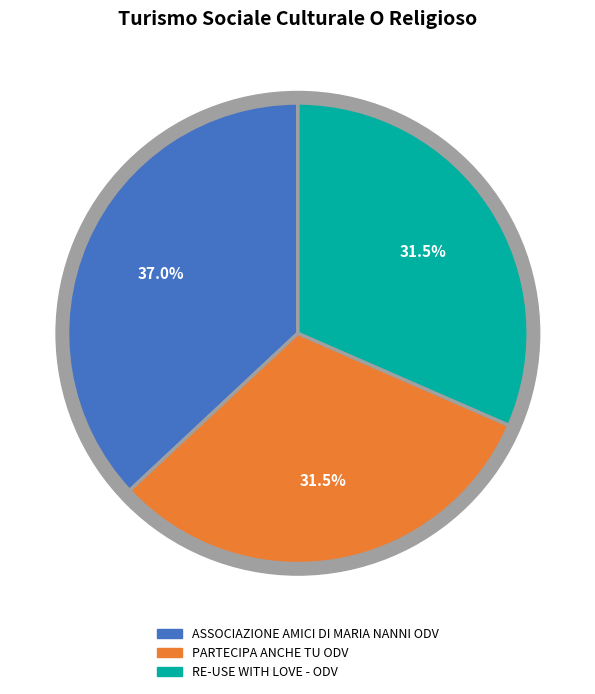

Does any single category account for the majority?

No